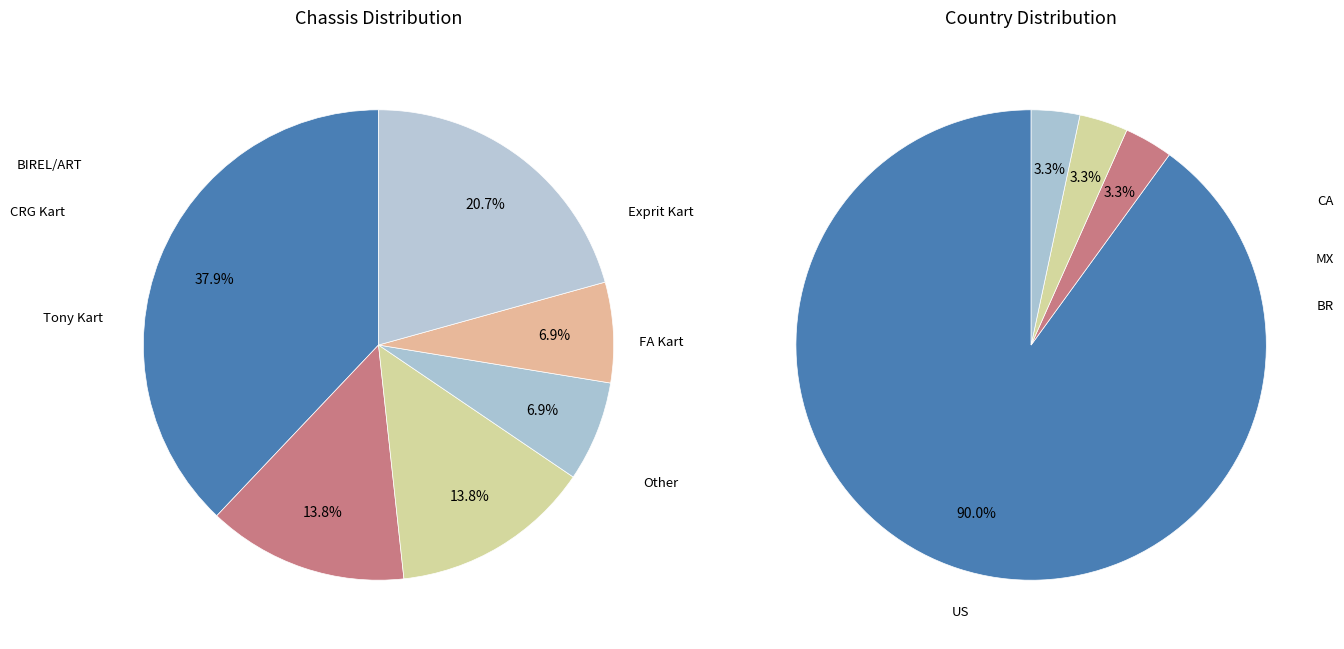

What is the largest slice in the pie chart?

Tony Kart